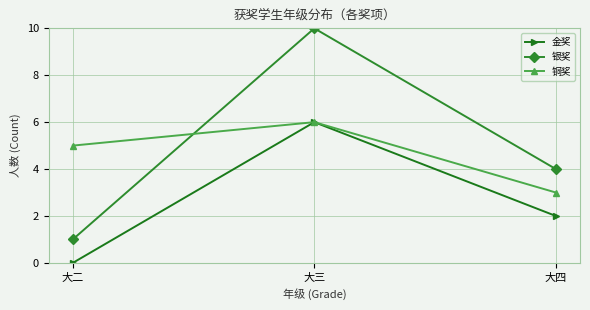

Is it true that 银奖 equals 1 at 大二?

True